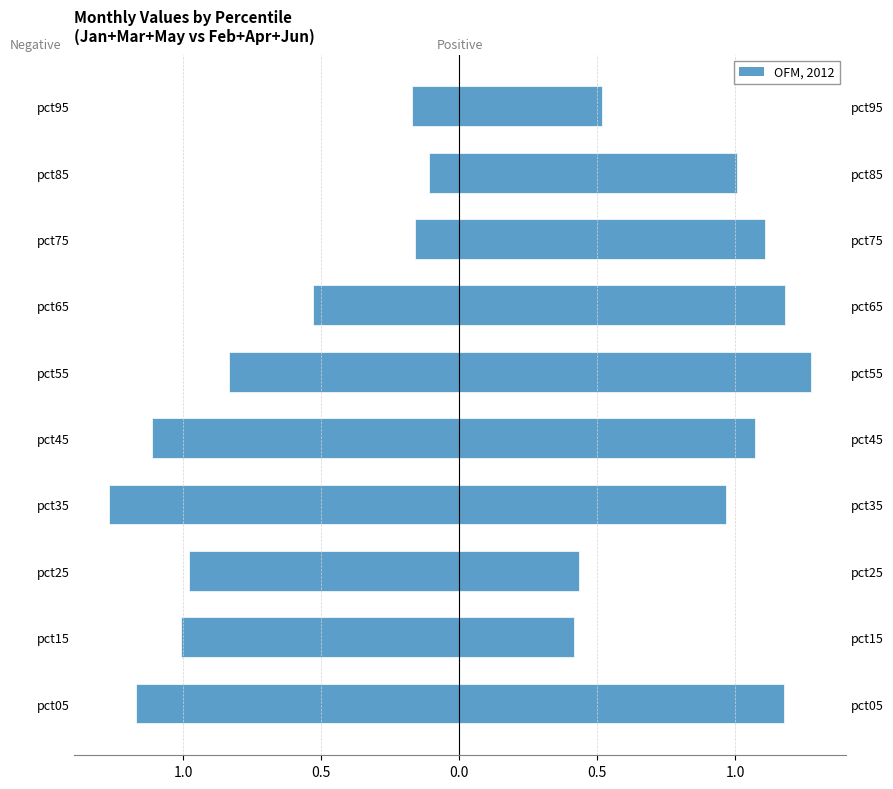

The Jan+Mar+May series shows -0.1 at pct95. True or false?

False